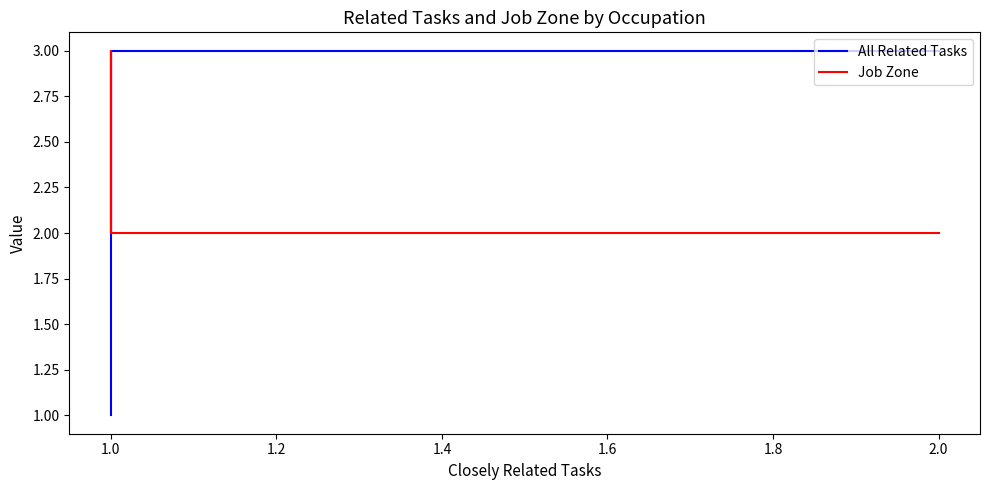

Which series has the largest range (max minus min)?

All Related Tasks